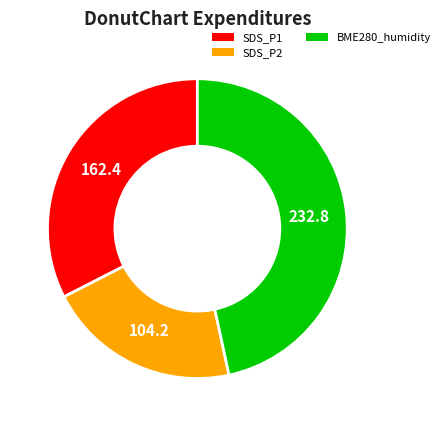

Is there any slice that represents more than half of the pie?

No